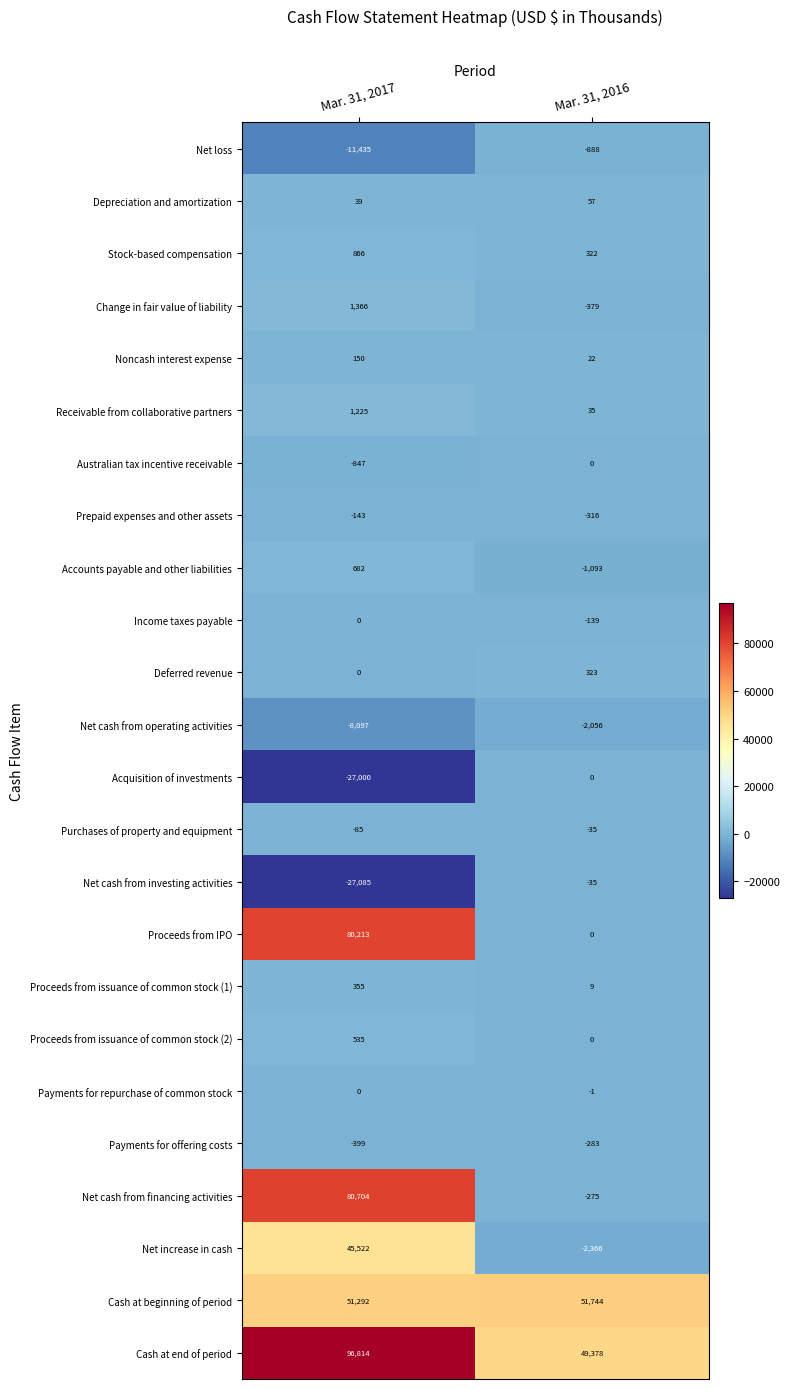

At which label is Purchases of property and equipment closest to -60?

Mar. 31, 2017